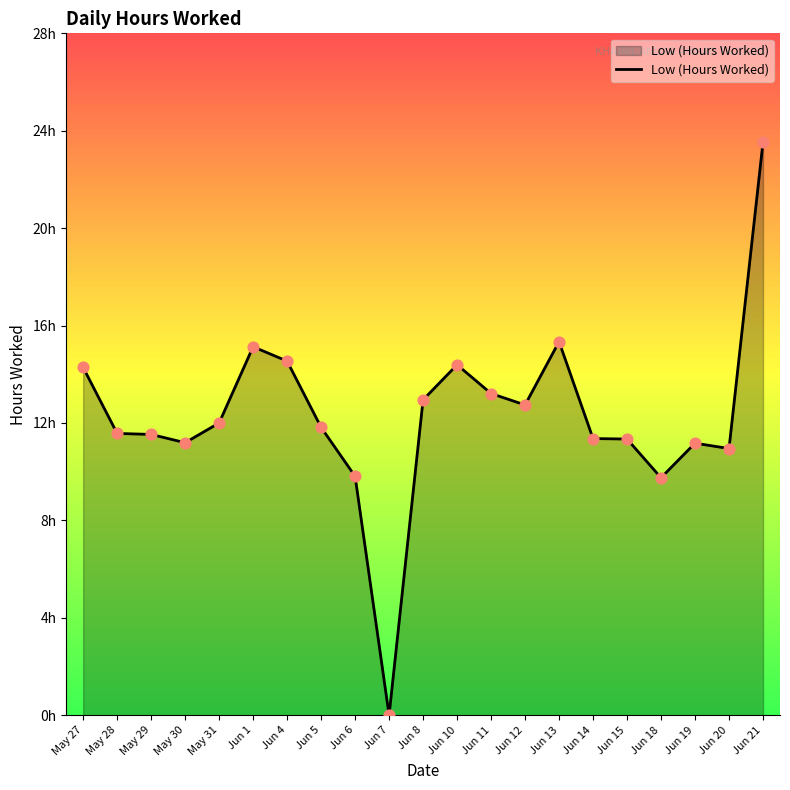

What is the change in value from May 29 to Jun 8?

+1.4